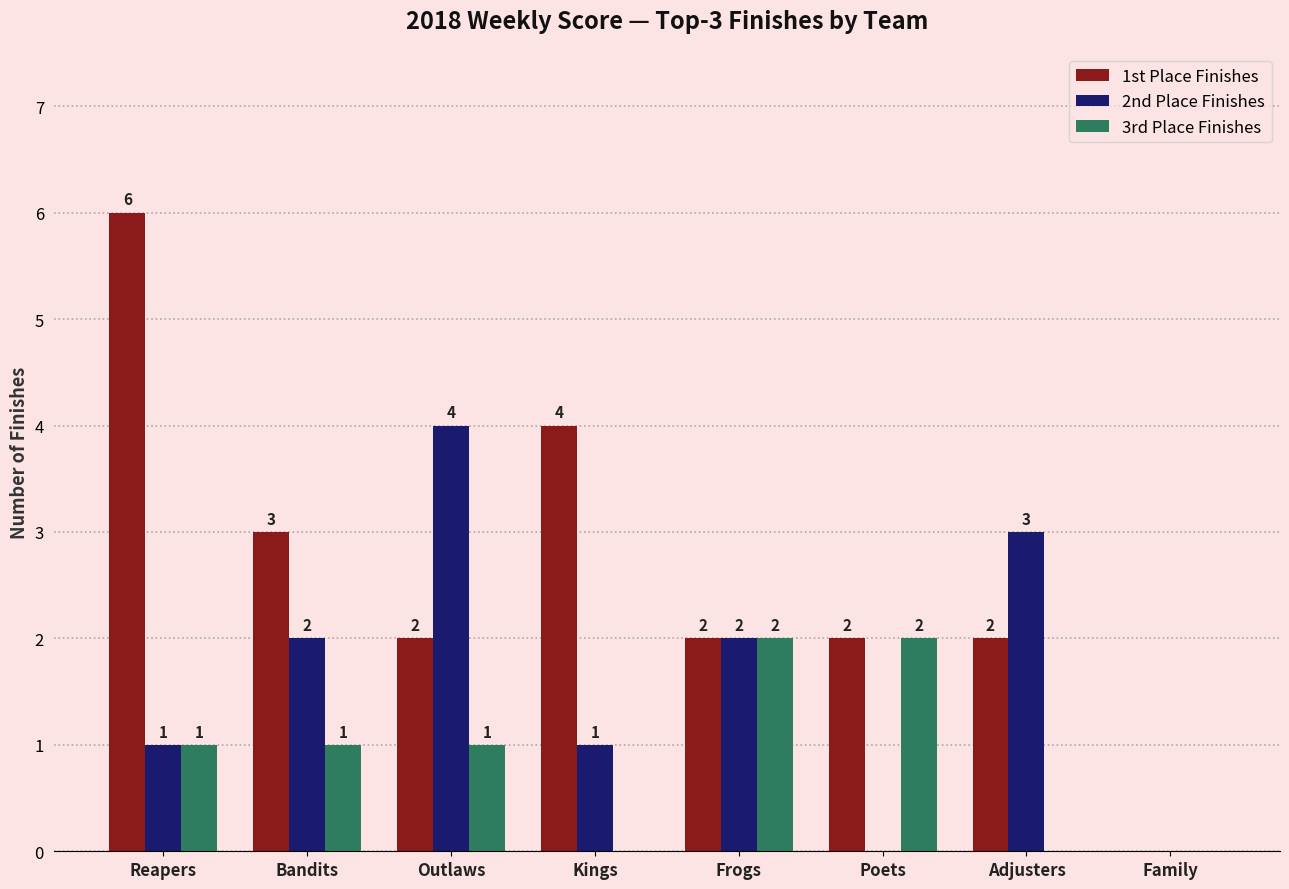

What is the sum of all 2nd Place Finishes values?

13